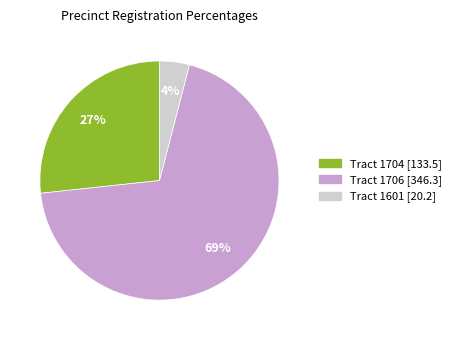

To the nearest percent, what is the average slice percentage?

33%